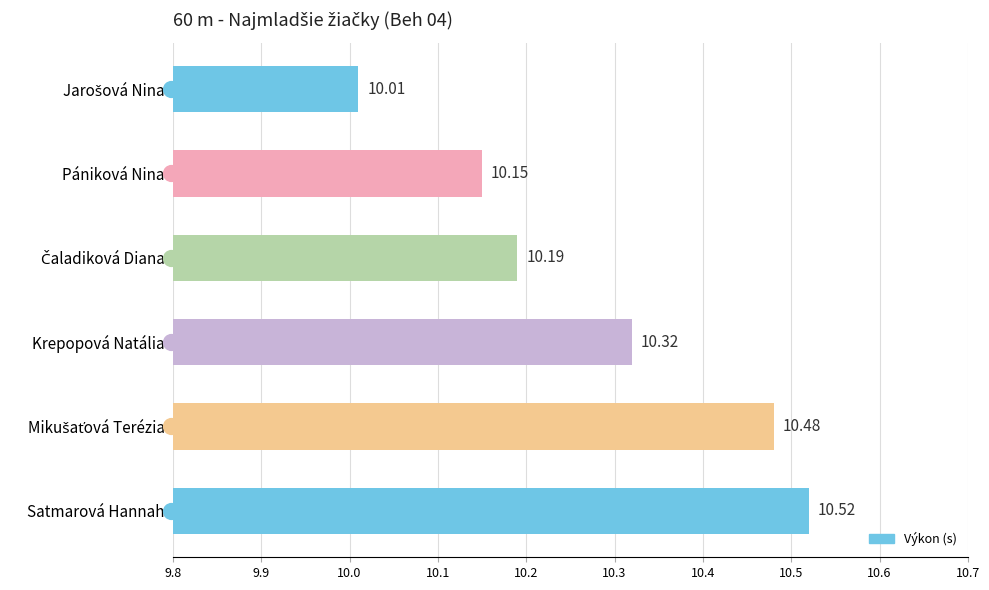

Which has a higher value, Jarošová Nina or Krepopová Natália?

Krepopová Natália